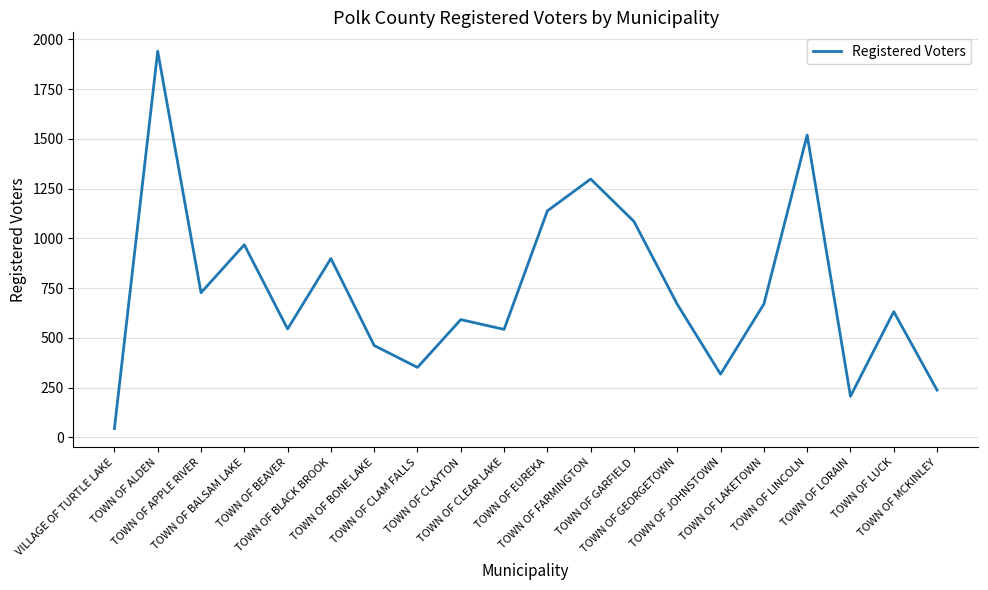

What is the difference between the maximum and minimum values?

1895